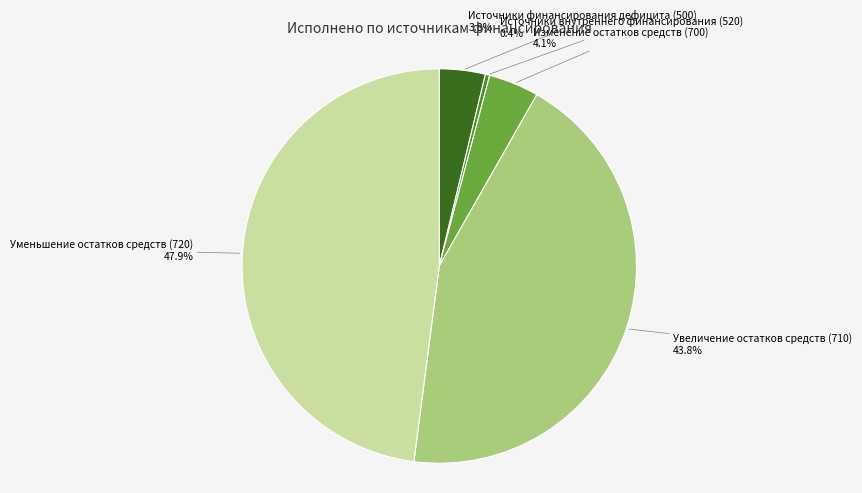

Is there a majority slice in this chart?

No